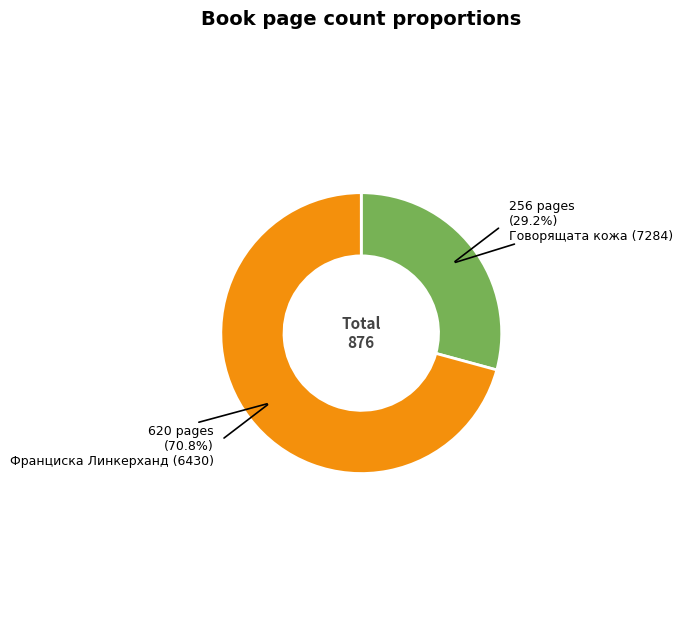

Count the number of slices in the pie.

2